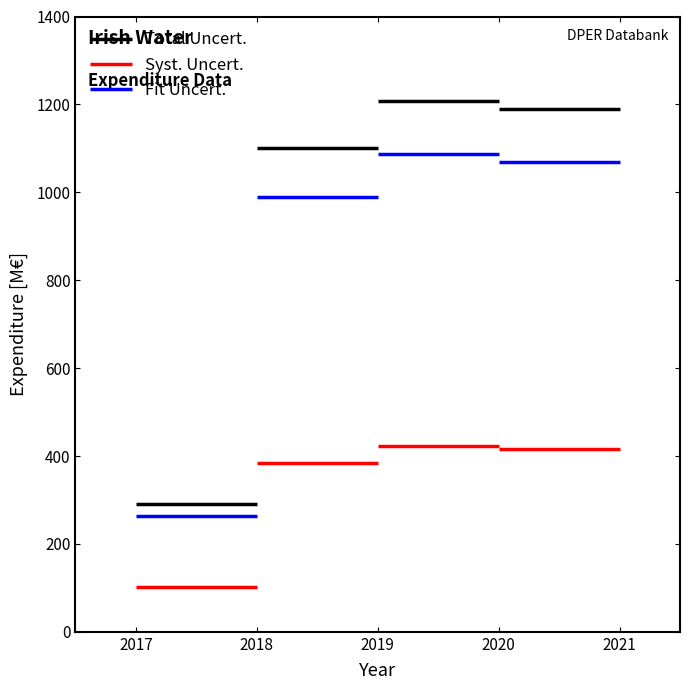

Is it true that Syst. Uncert. equals 503517555 at 2017?

False